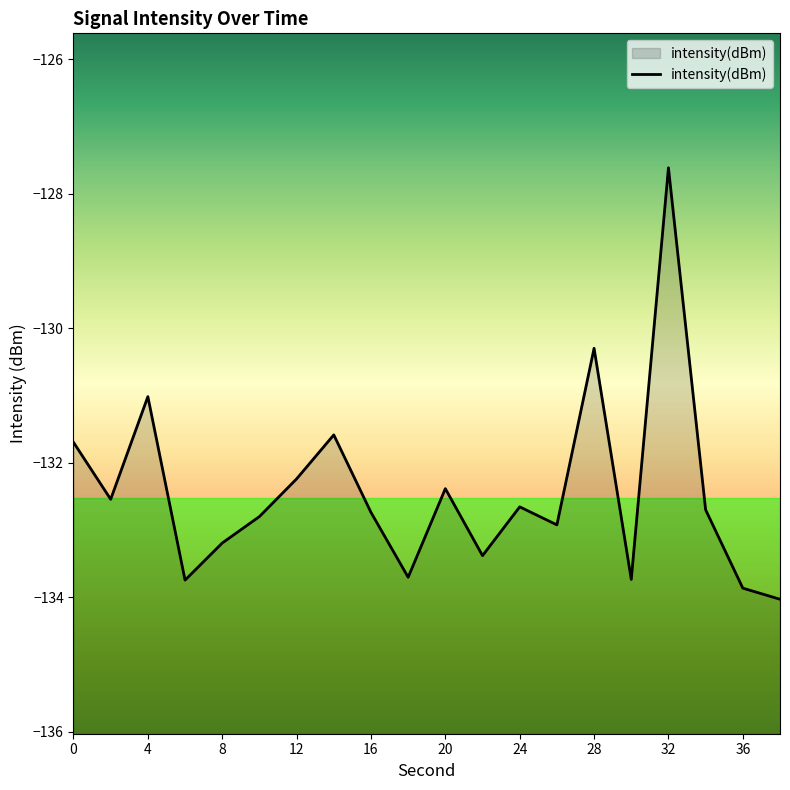

How many lines are shown in the chart?

1